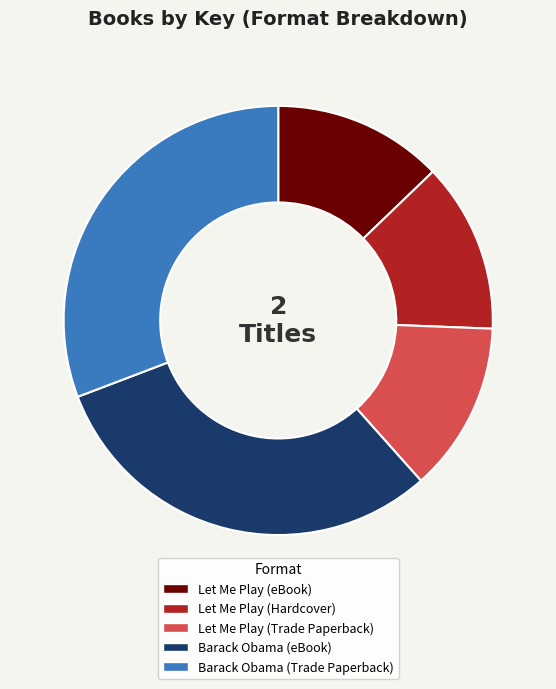

How many segments does this pie chart have?

5